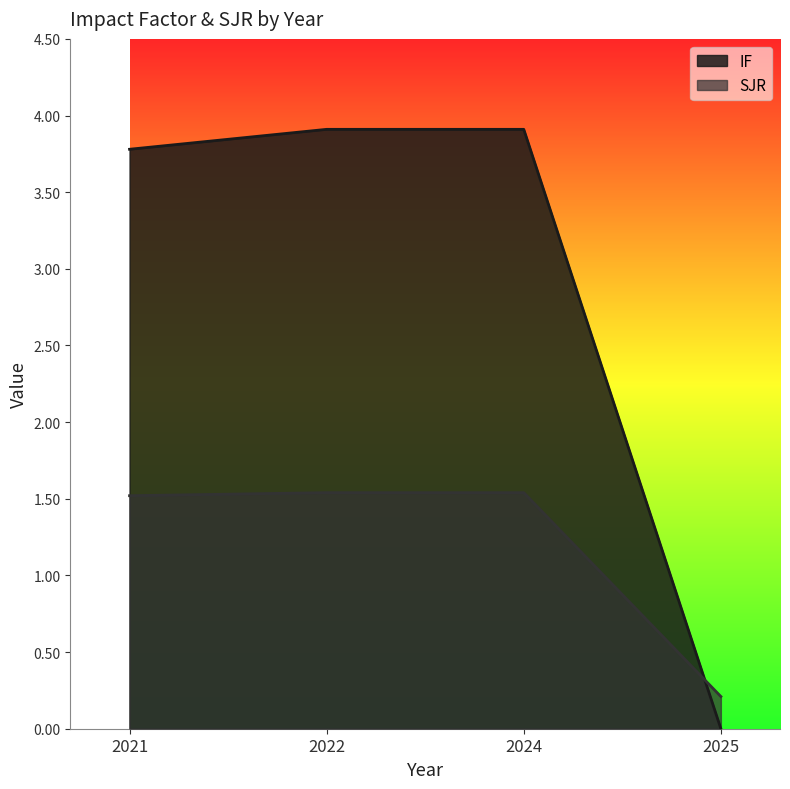

Reading left to right, transcribe all the data shown in this chart.

IF: 2021=3.8	2022=3.9	2024=3.9	2025=0.0
SJR: 2021=1.5	2022=1.5	2024=1.5	2025=0.2